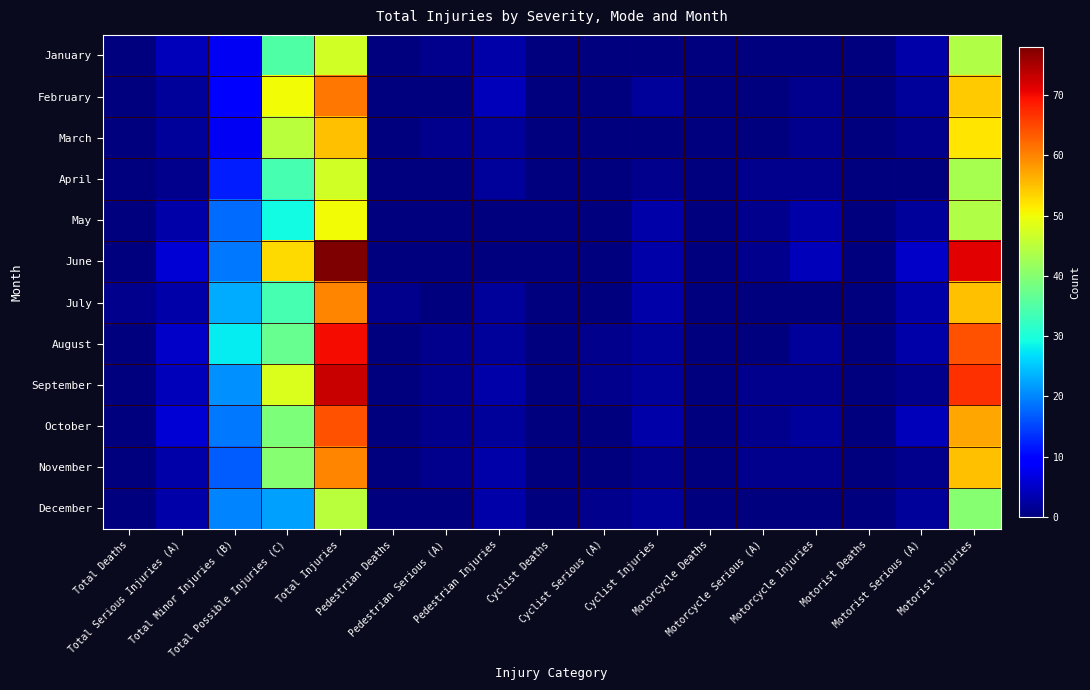

At which category is the sum across all series the highest?

Total Injuries